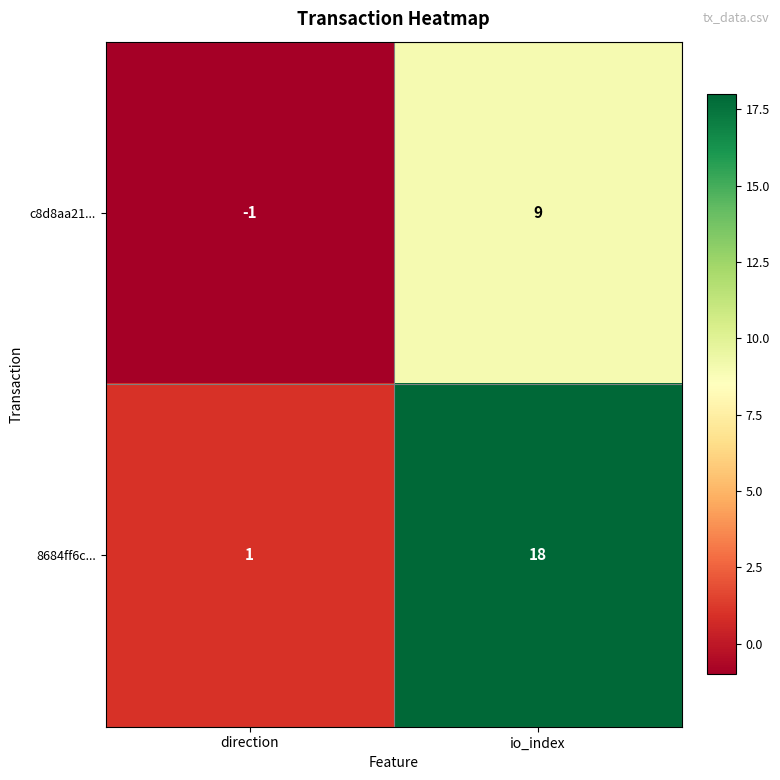

Rank the series by their average value, from highest to lowest.

8684ff6c..., c8d8aa21...